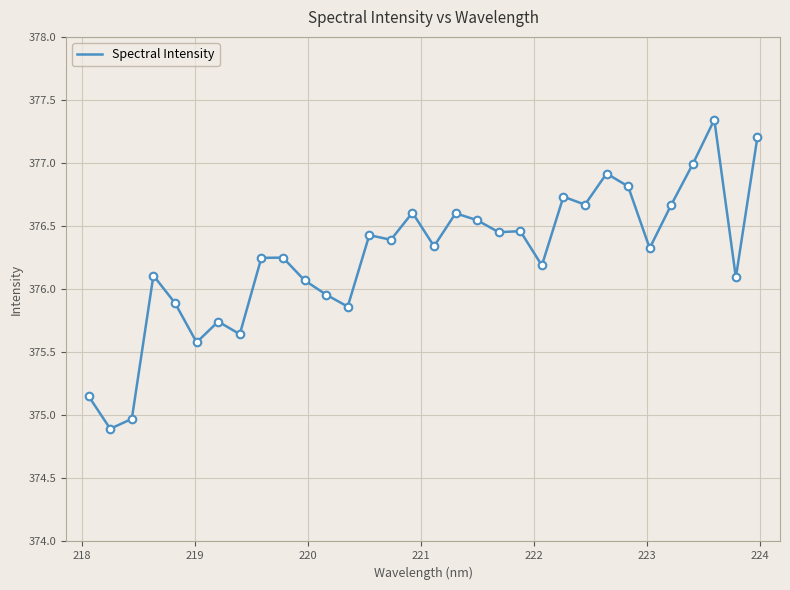

What is the smallest value displayed?

374.9